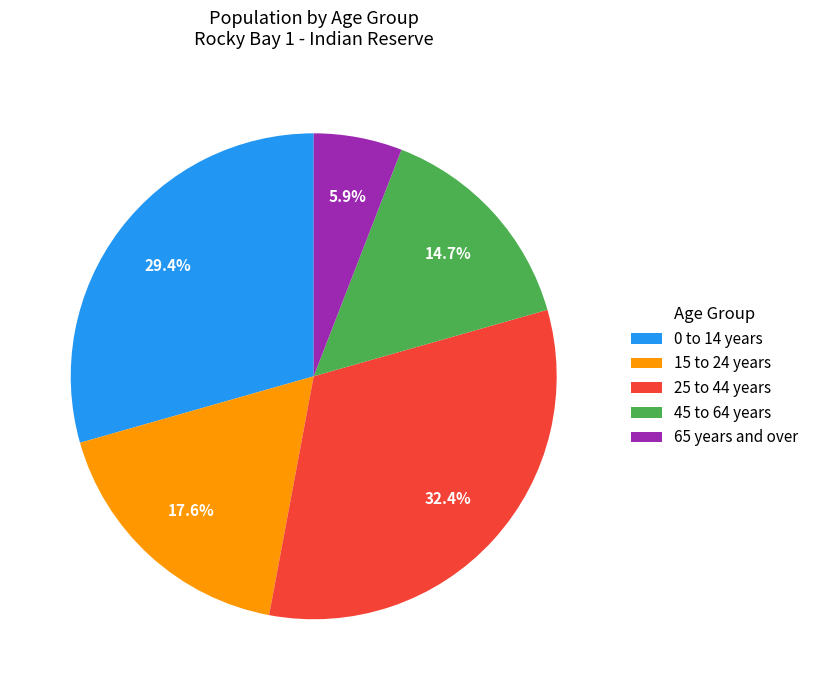

Is there a majority slice in this chart?

No